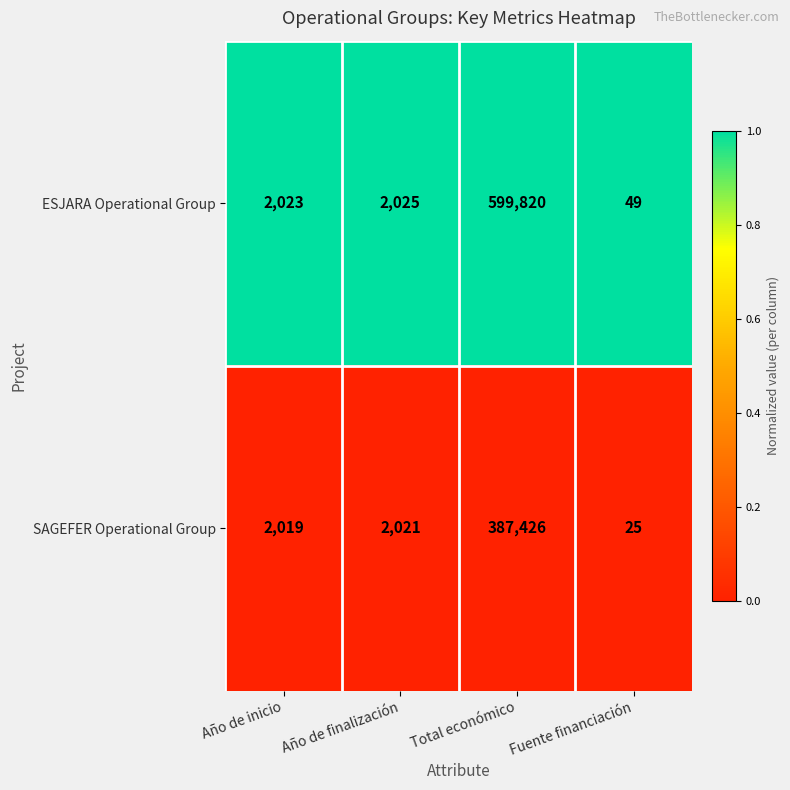

List the series in order of their peak value, highest first.

ESJARA Operational Group, SAGEFER Operational Group